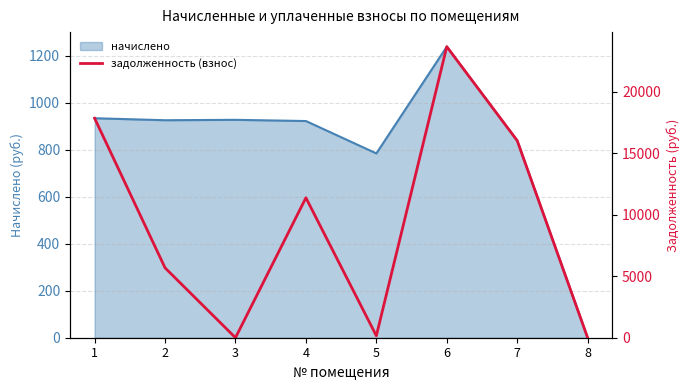

Reading left to right, transcribe all the data shown in this chart.

17833.7	5676.9	0.0	11370.9	157.0	23648.4	16014.6	0.0